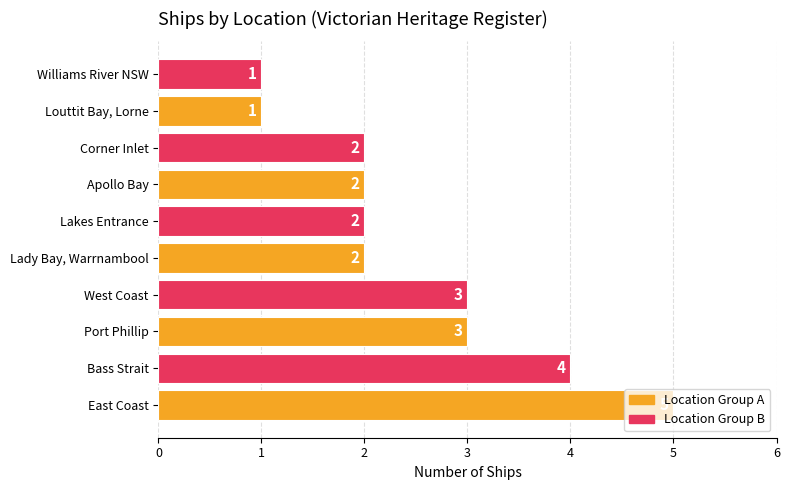

Is it true that the value at Port Phillip is 1?

False